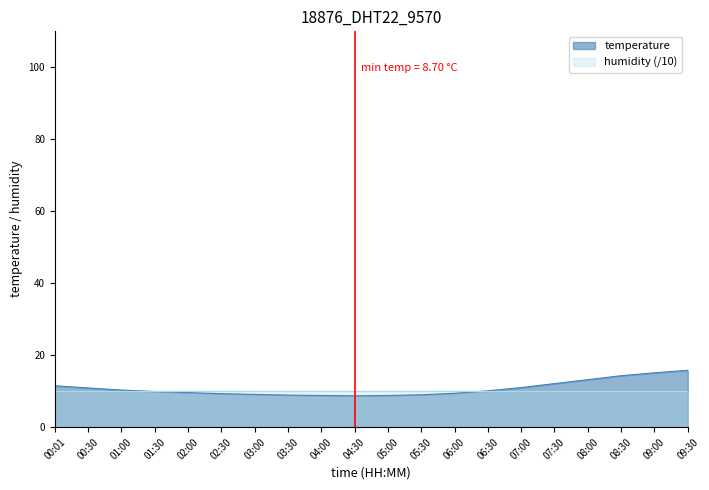

Is it true that the value at 03:00 is 9.1?

True